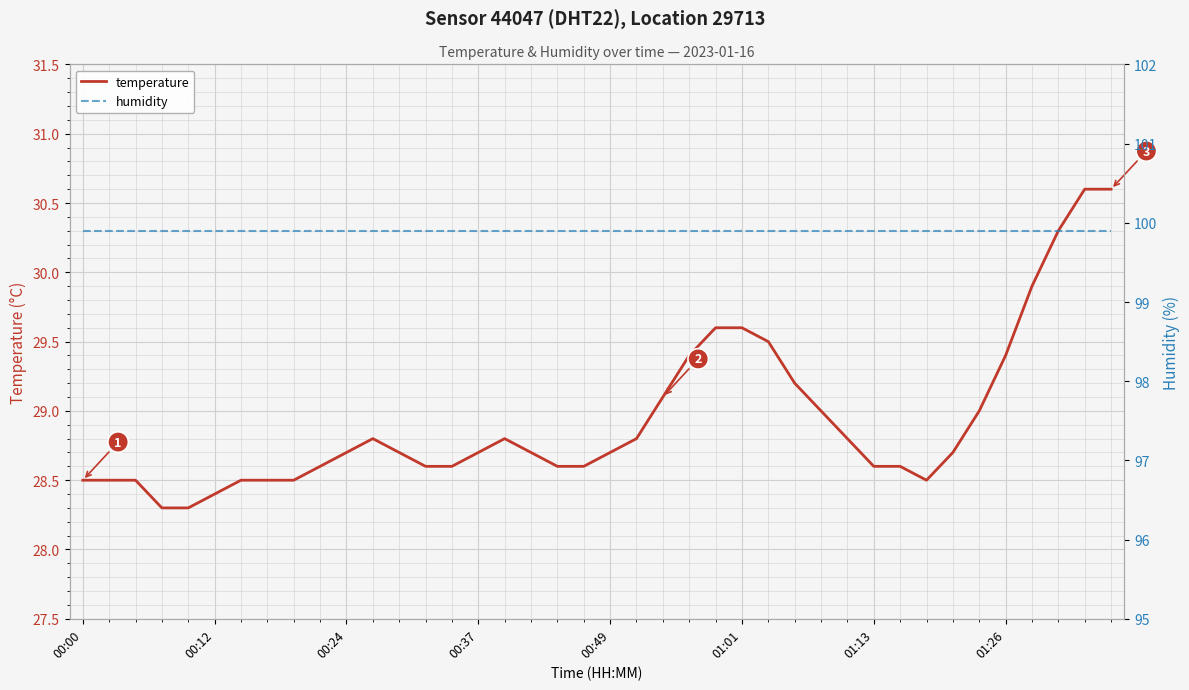

How many lines are shown in the chart?

2